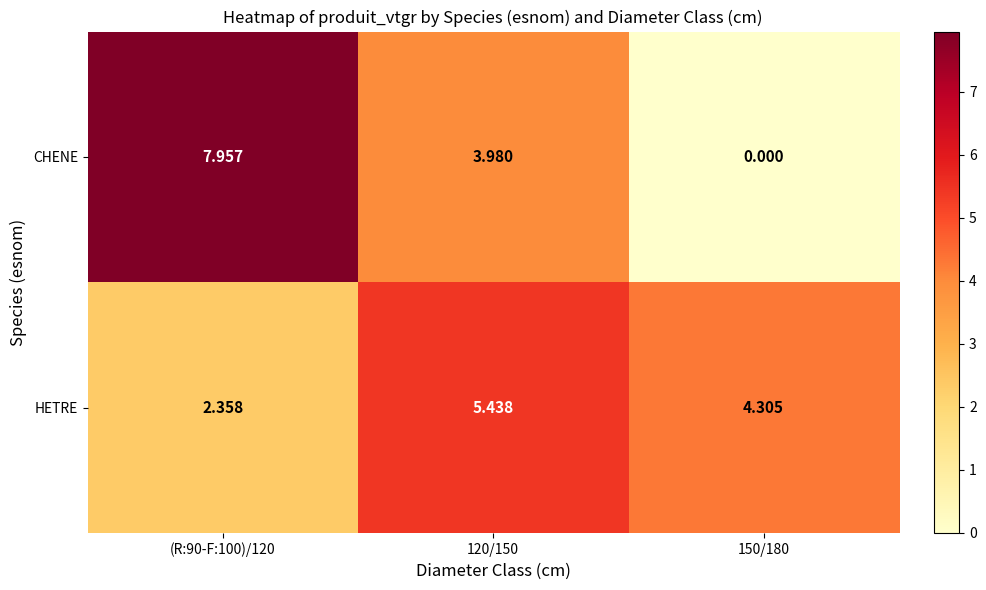

Which series has the largest range (max minus min)?

CHENE